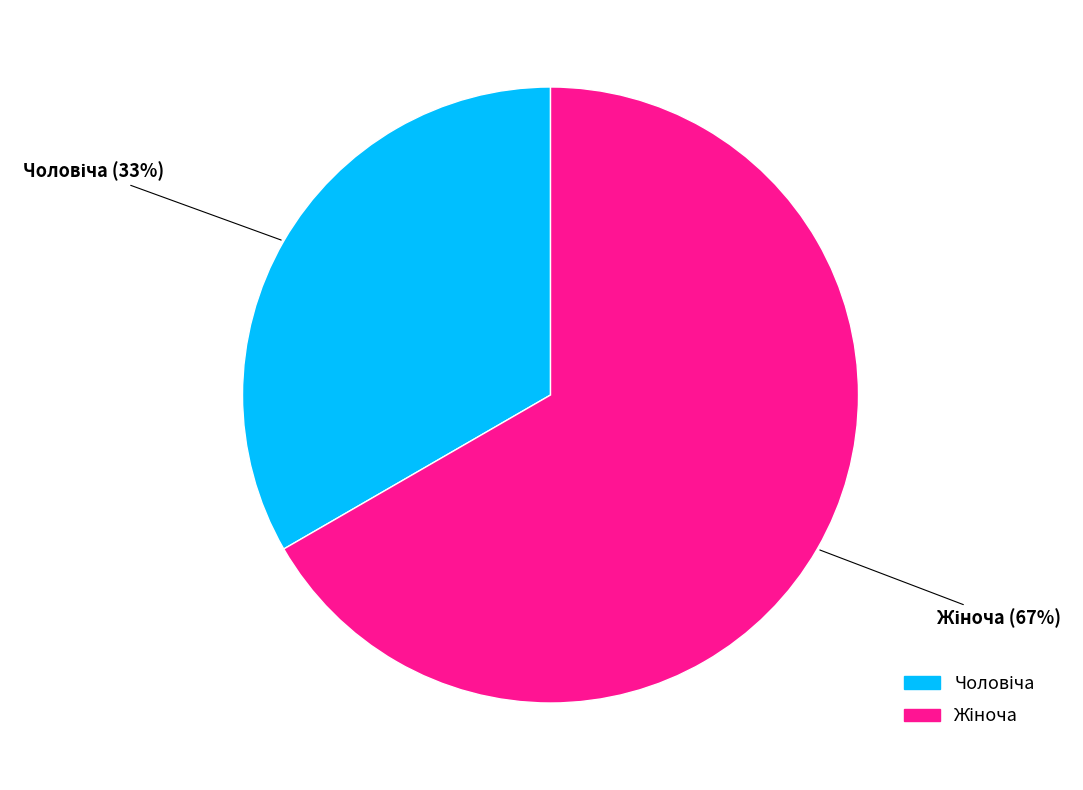

Is there a majority slice in this chart?

Yes